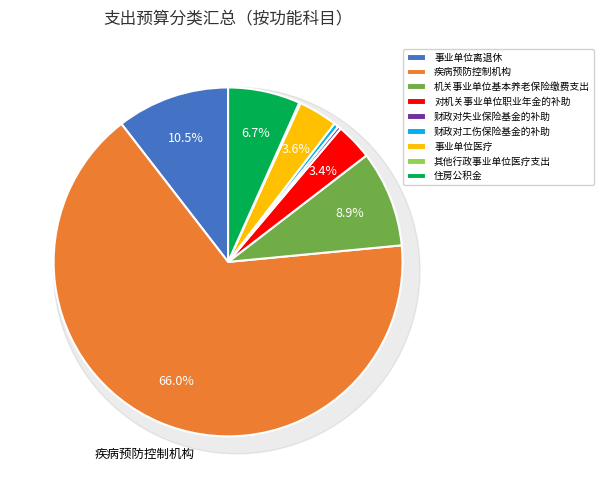

True or false: 财政对工伤保险基金的补助 accounts for 1% of the total.

False